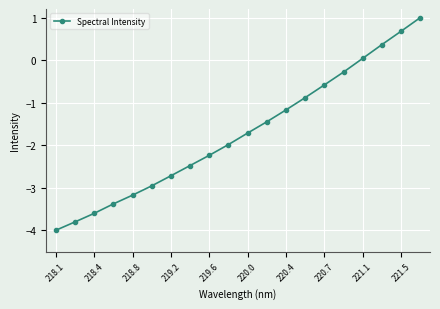

What is the difference between the maximum and minimum values?

5.0